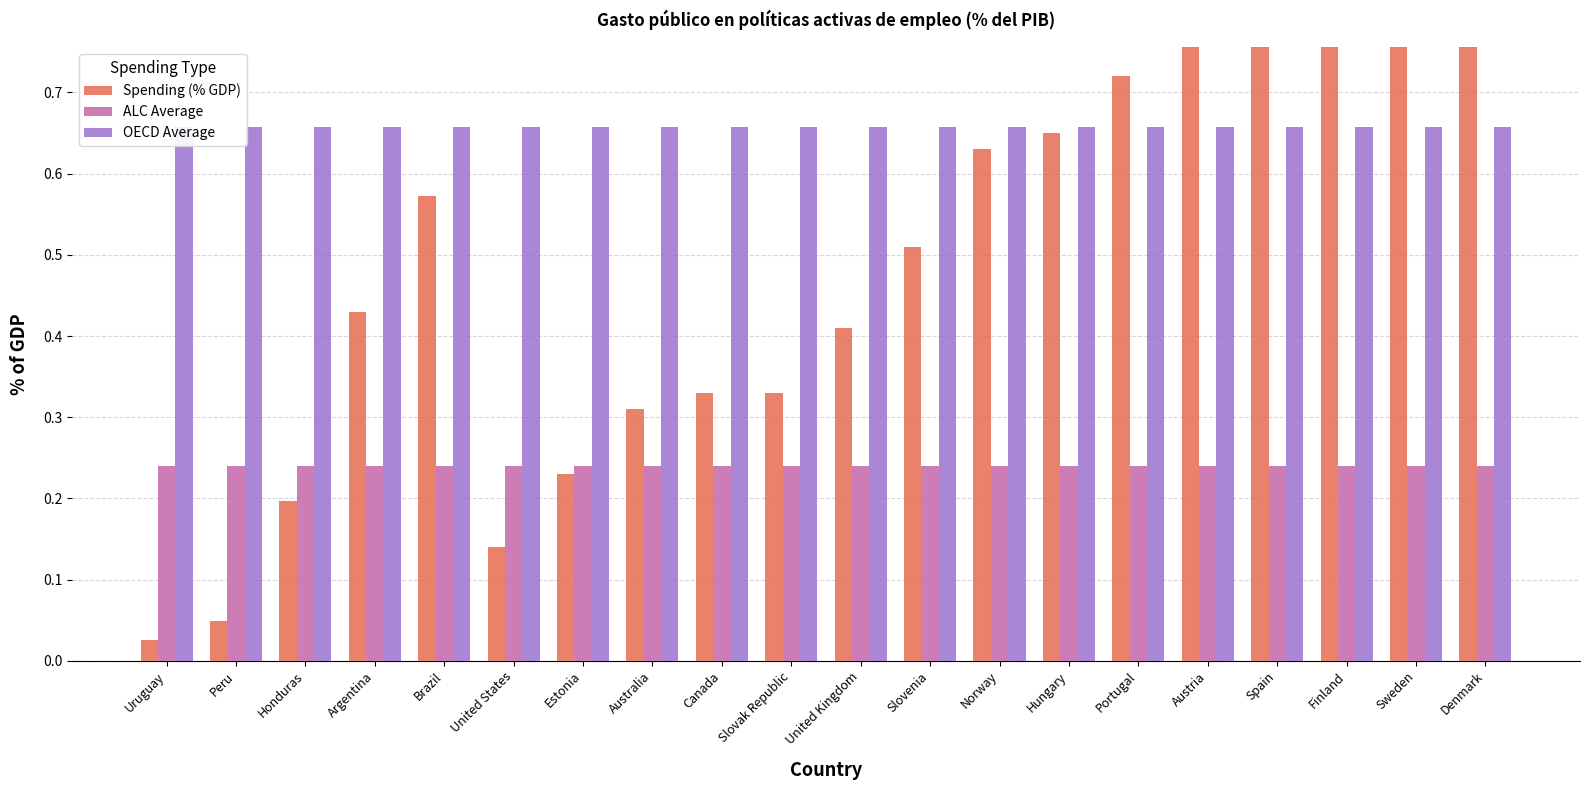

What value does the ALC Average series have at Slovenia?

0.2